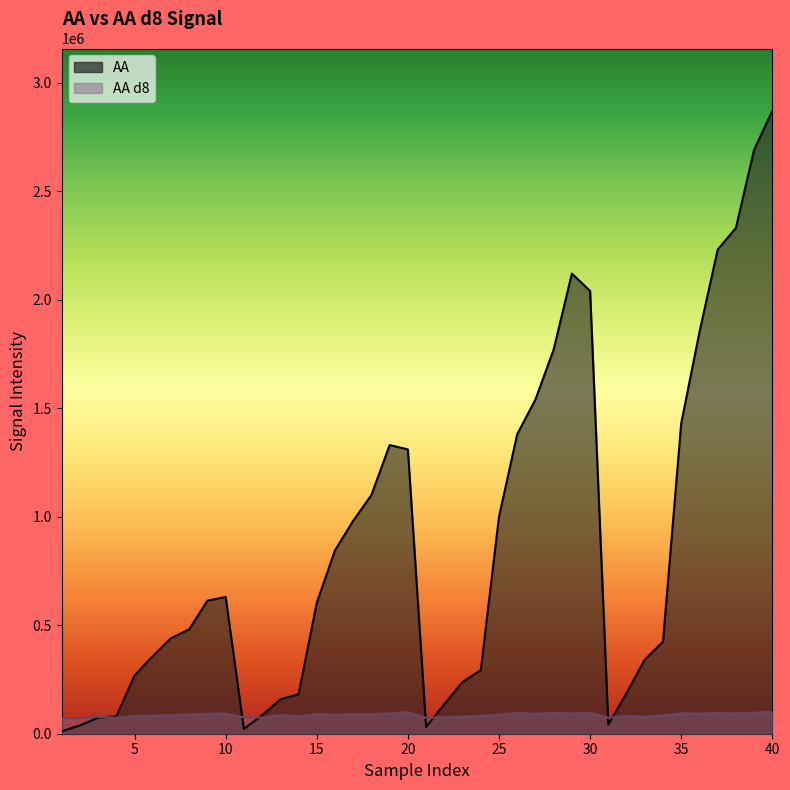

How many data points in AA are less than 603000?

20